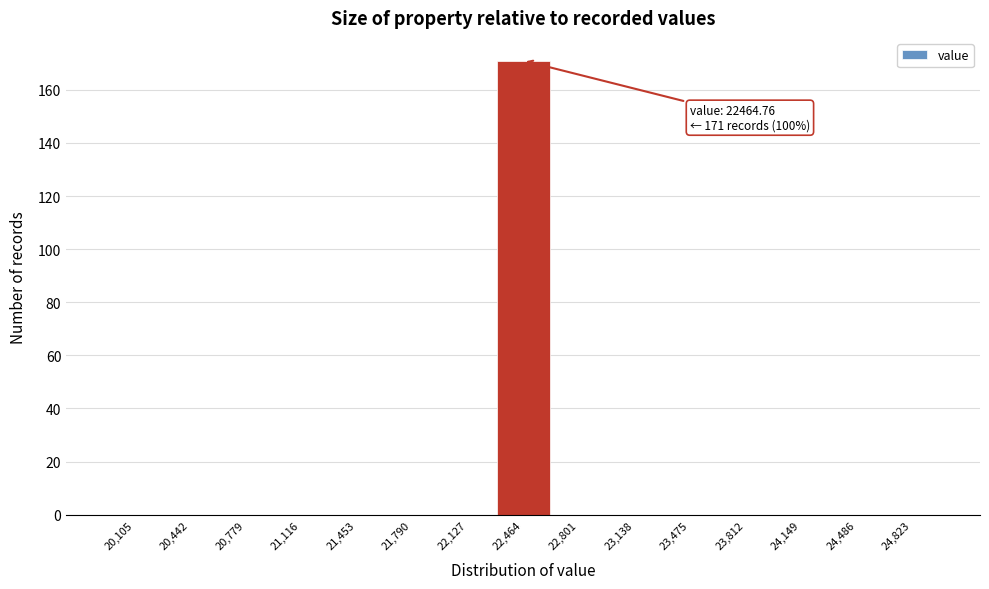

Over which range of the x-axis is the bar tallest?

22300 to 22650